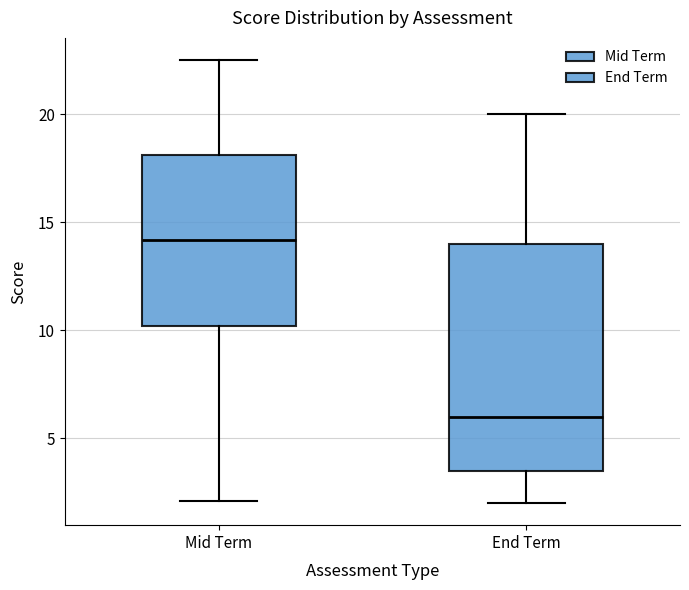

Where is the lower edge of the box for Mid Term on the y-axis? The values are not printed on the chart, so give them approximately, as read against the axis.

10.0